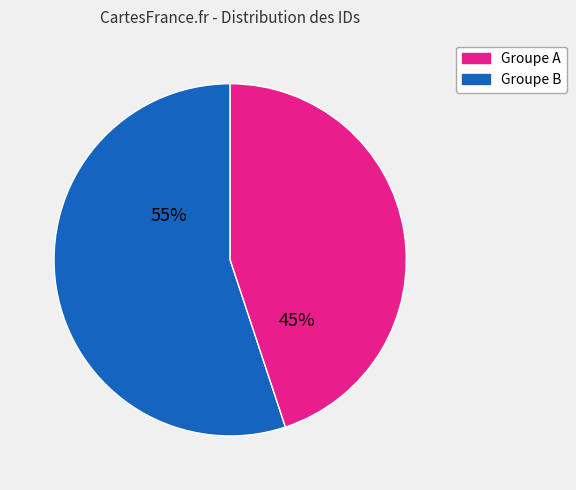

To the nearest percent, what is the difference between the largest and smallest slice percentages?

10%